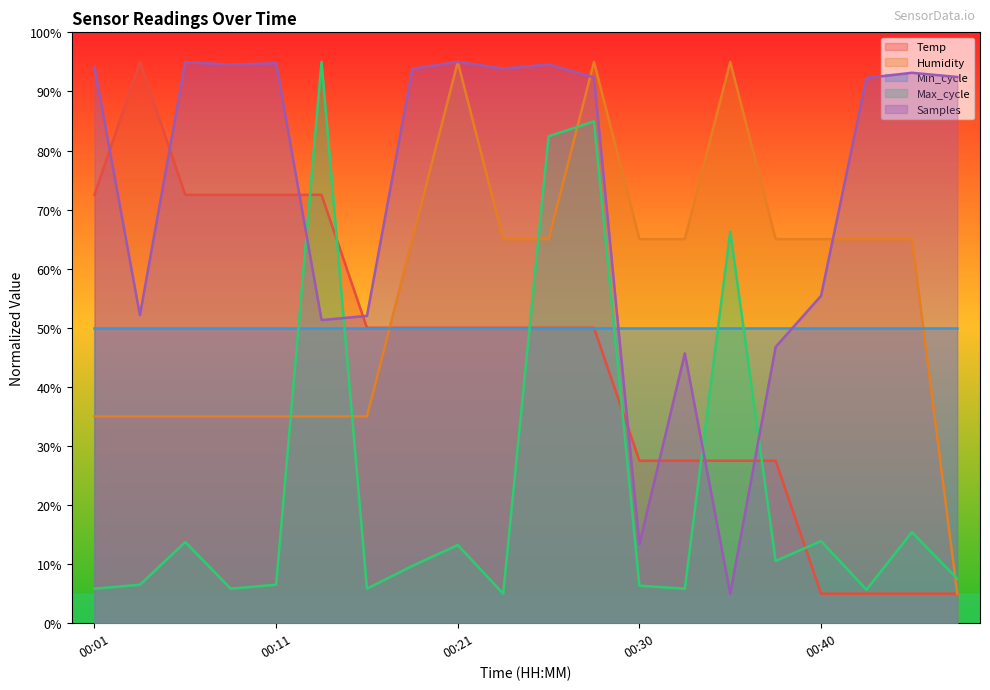

True or false: Samples and Humidity intersect in this chart.

True